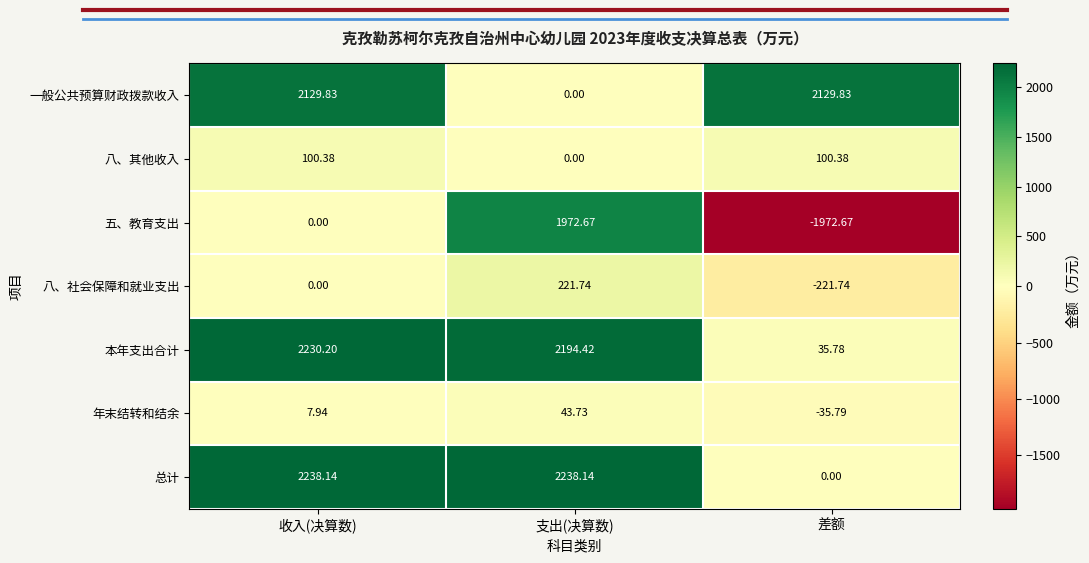

Which series has the largest total across all categories?

总计